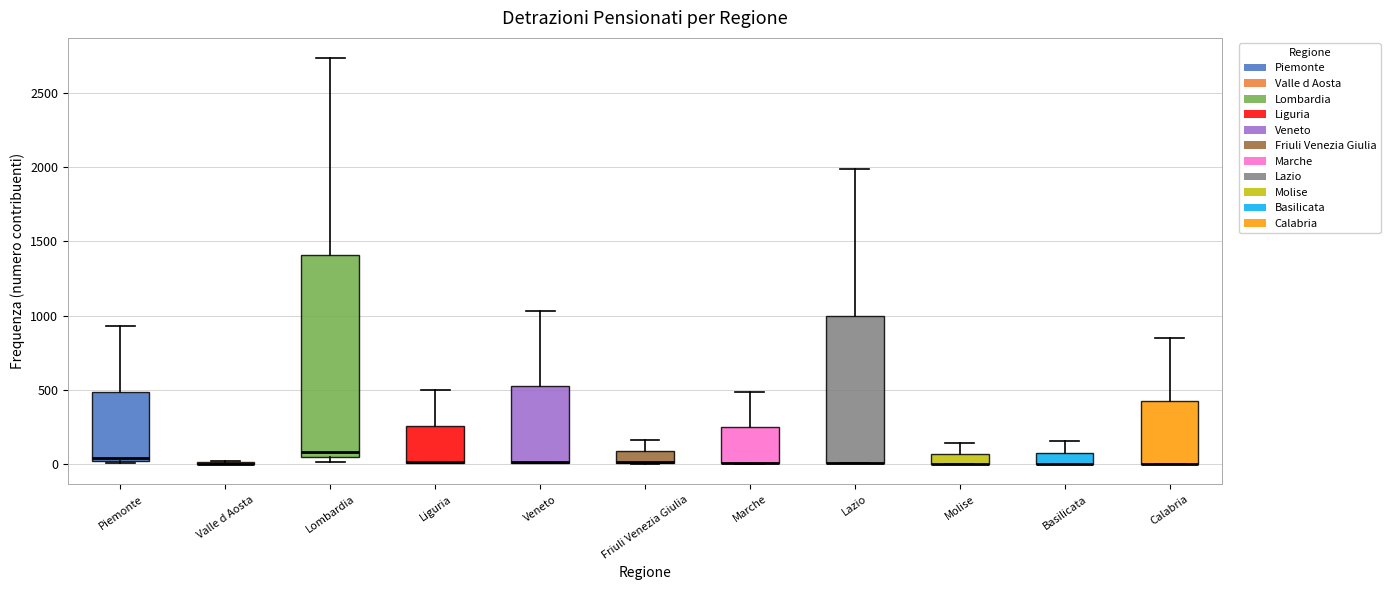

Comparing the boxes themselves (not the whiskers), which one is the tallest?

Lombardia